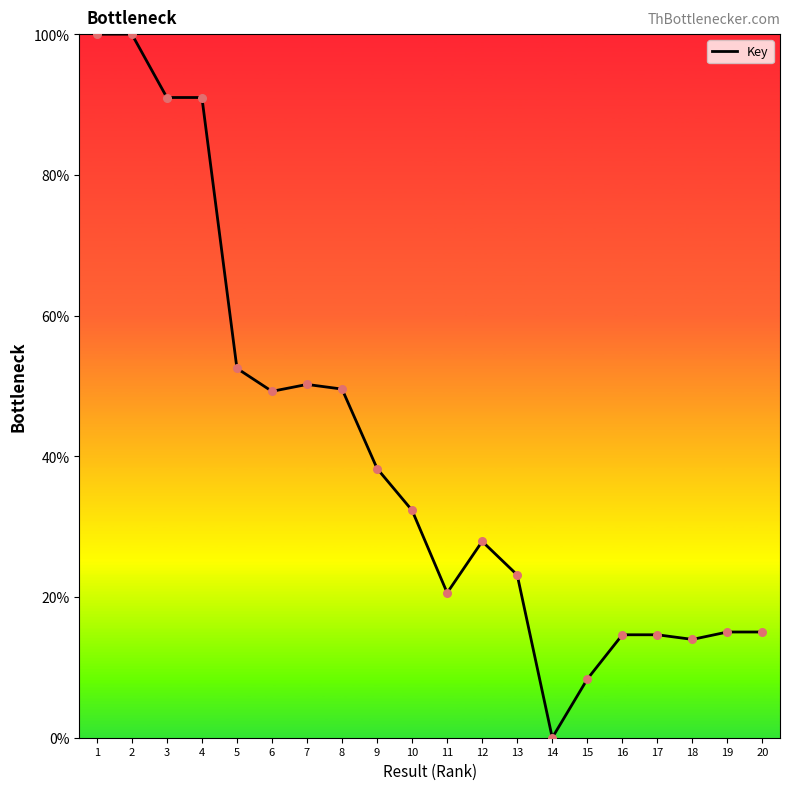

Which has a higher value, 6 or 3?

3